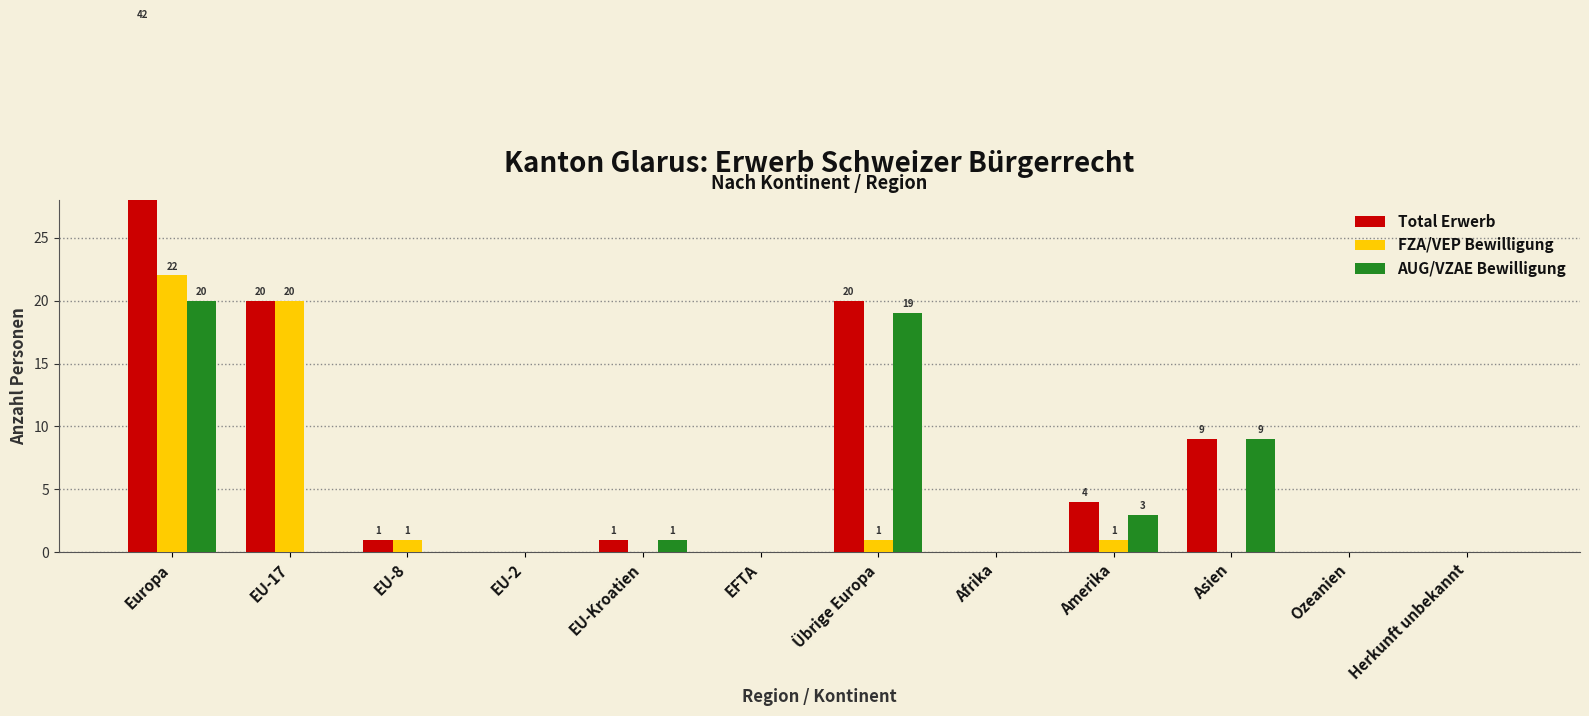

Is the value of AUG/VZAE Bewilligung at EU-17 greater than the value of FZA/VEP Bewilligung at Asien?

No